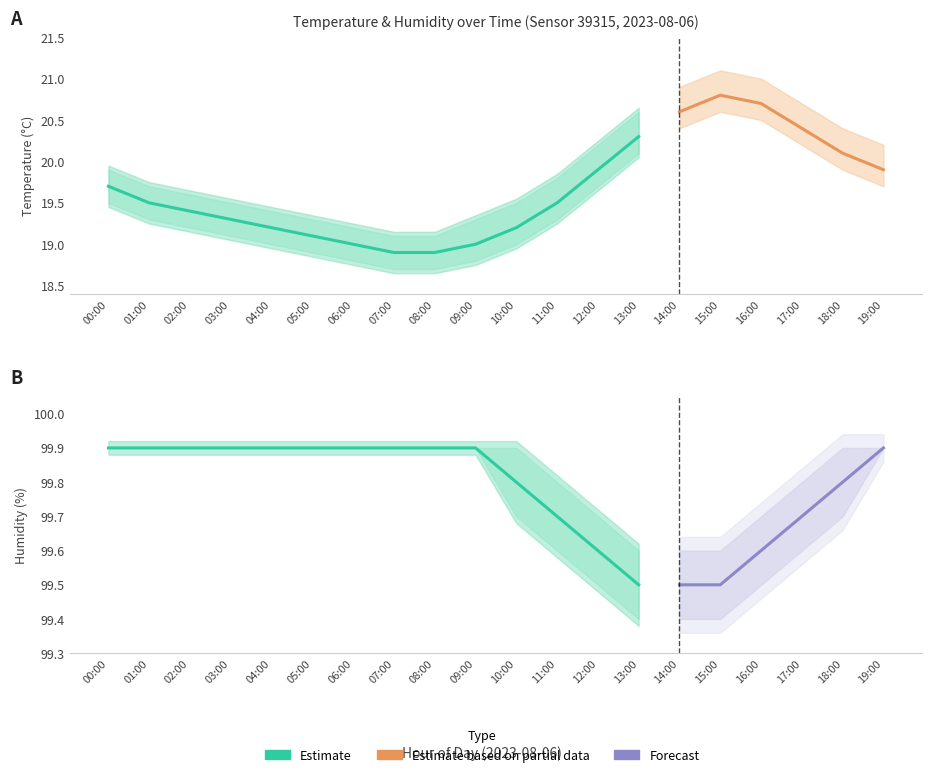

What value does the humidity_lower series have at 11:00?

99.6